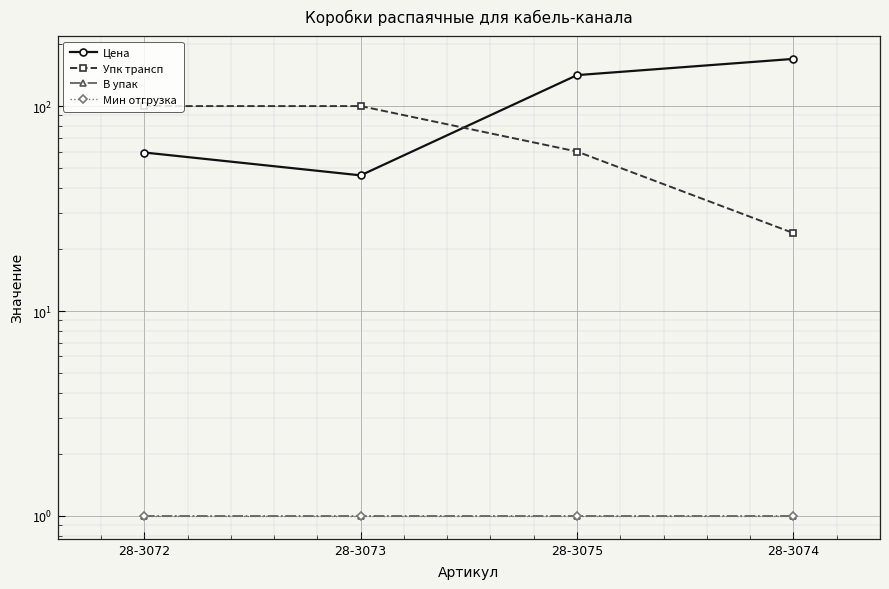

What is the label of the 1st point from the right?

28-3074